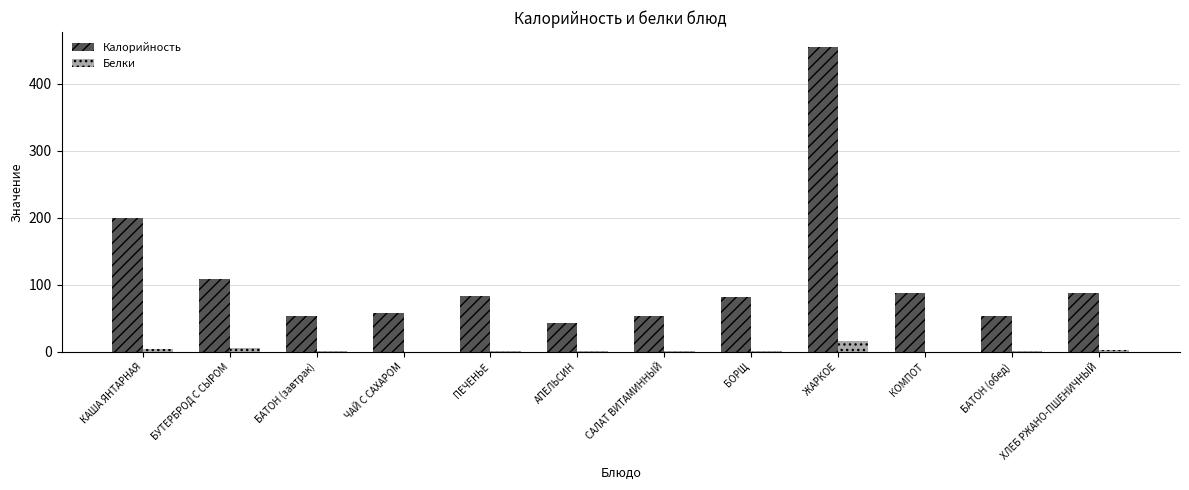

Which category has the highest value across all series?

ЖАРКОЕ